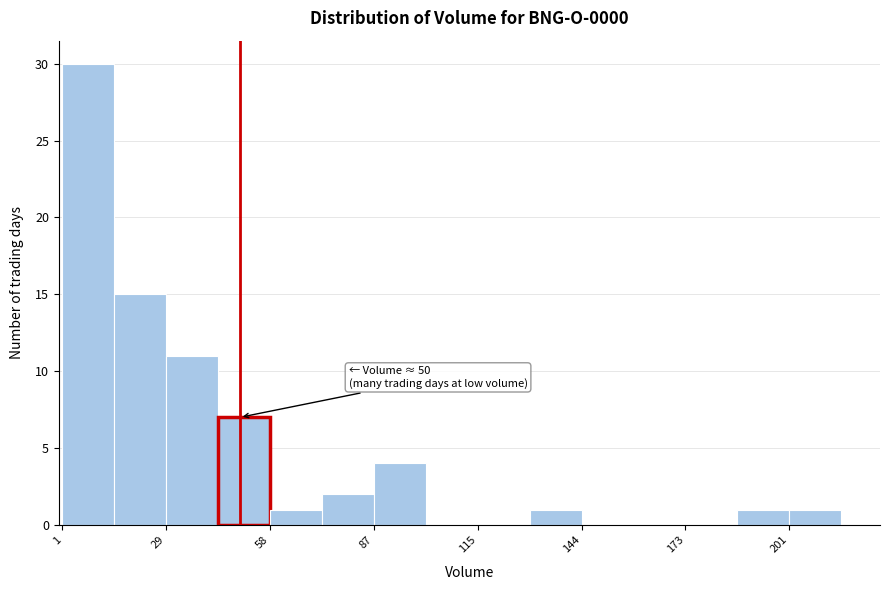

Read against the x-axis, roughly where is the centre of the tallest bar?

10